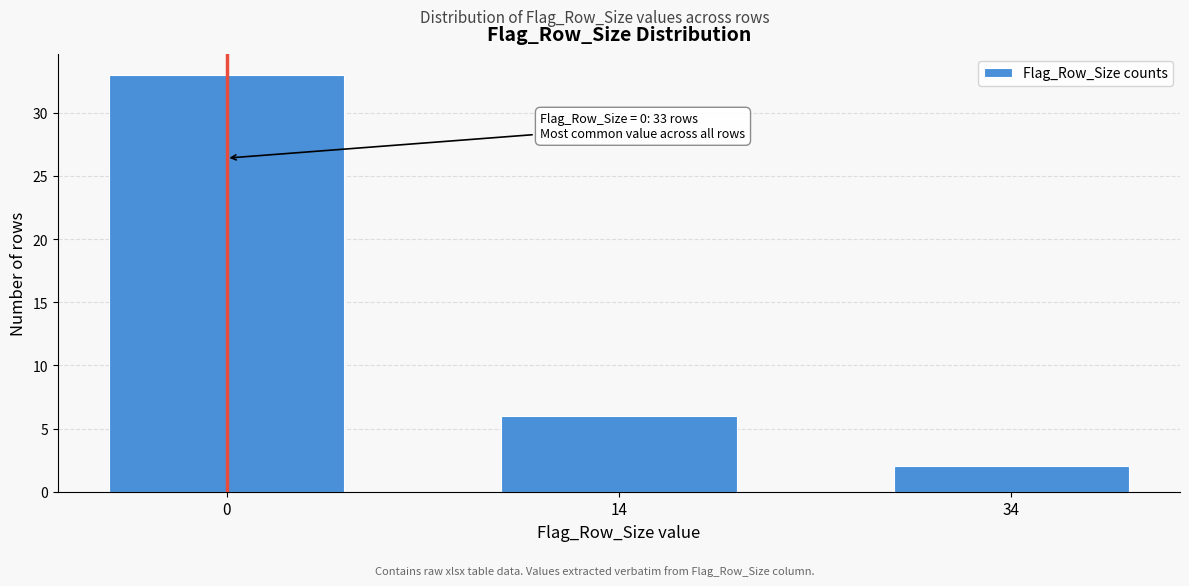

Reading right to left, list all the values displayed in this chart.

2	6	33